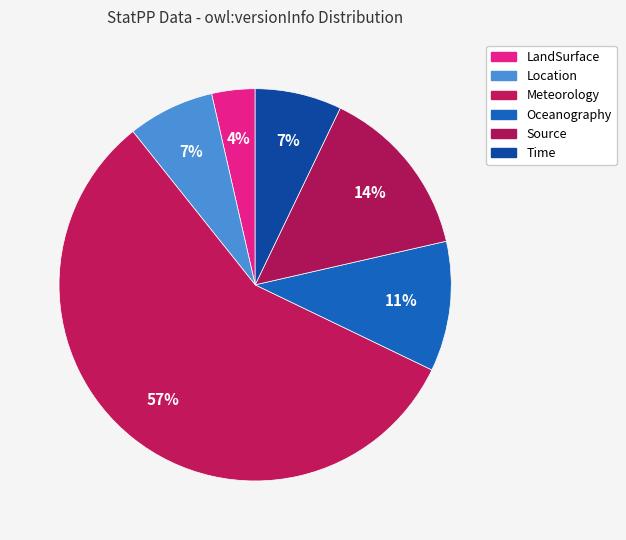

What percentage is the Oceanography slice, to the nearest percent?

11%